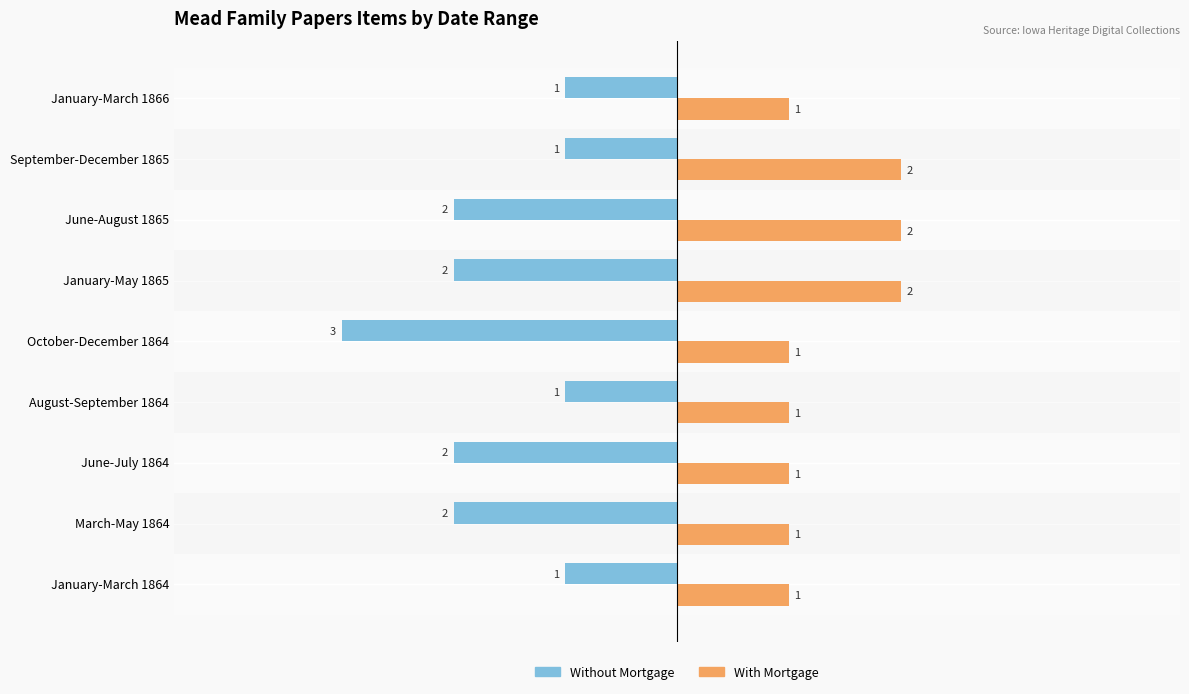

What is the average value of the Without Mortgage series?

-2